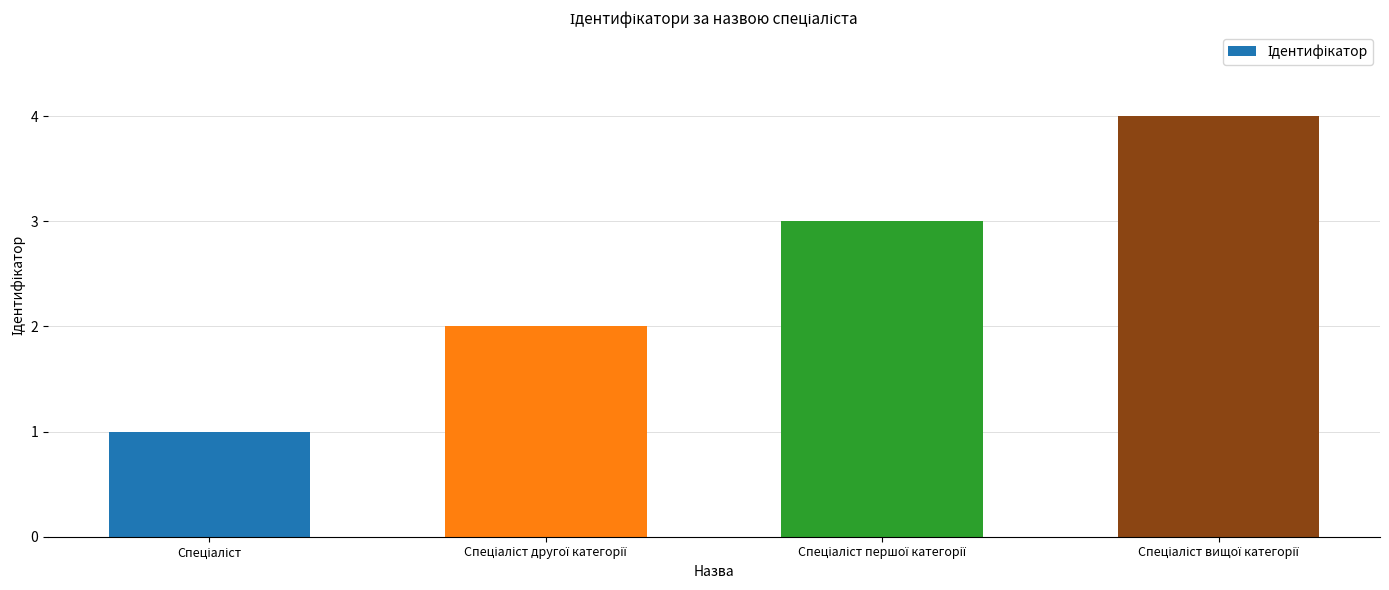

What is the sum of all values?

10